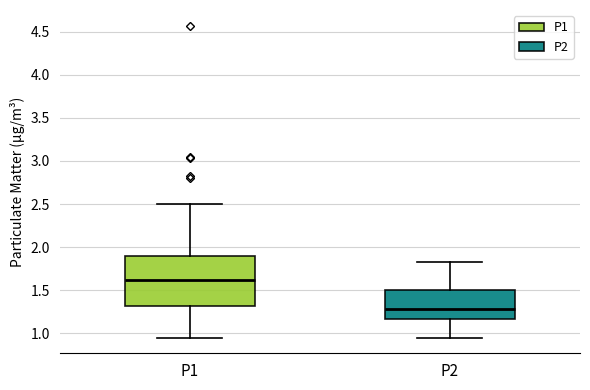

Where is the upper edge of the box for P2 on the y-axis? The values are not printed on the chart, so give them approximately, as read against the axis.

1.50